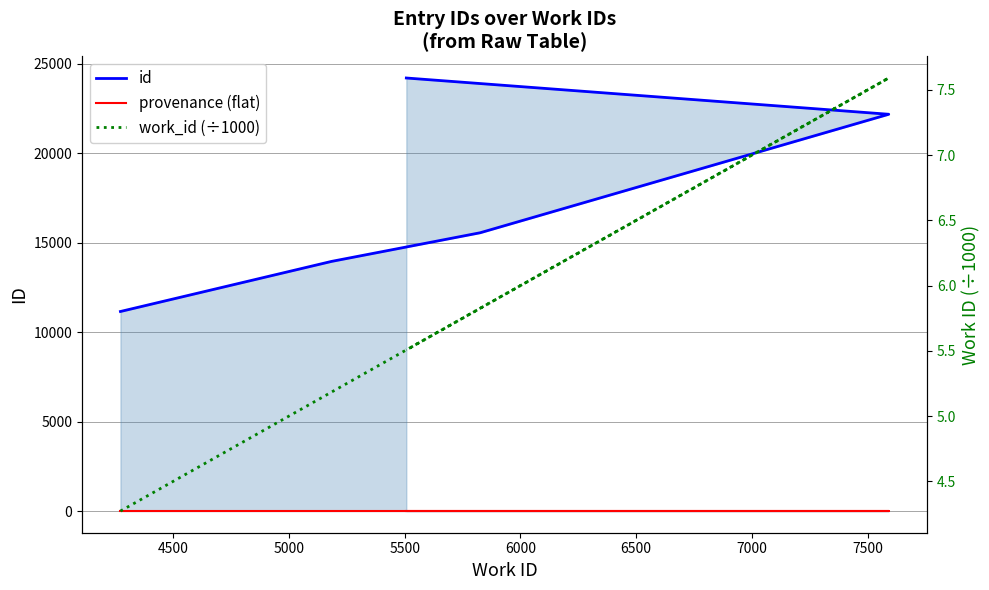

True or false: id has more than 1 points higher than both neighbors.

False